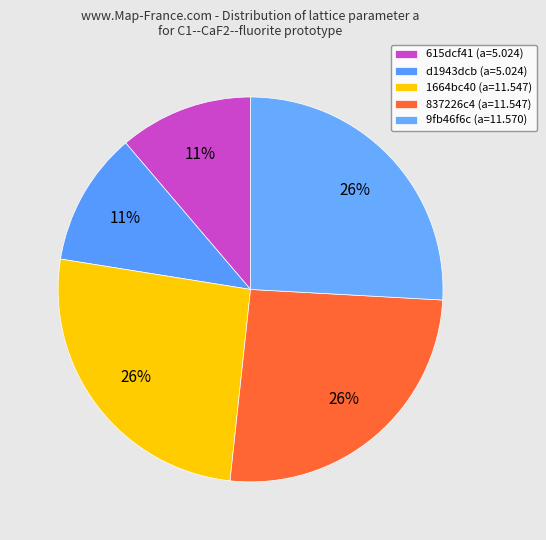

What is the change in value from 615dcf41 to 9fb46f6c?

+6.5